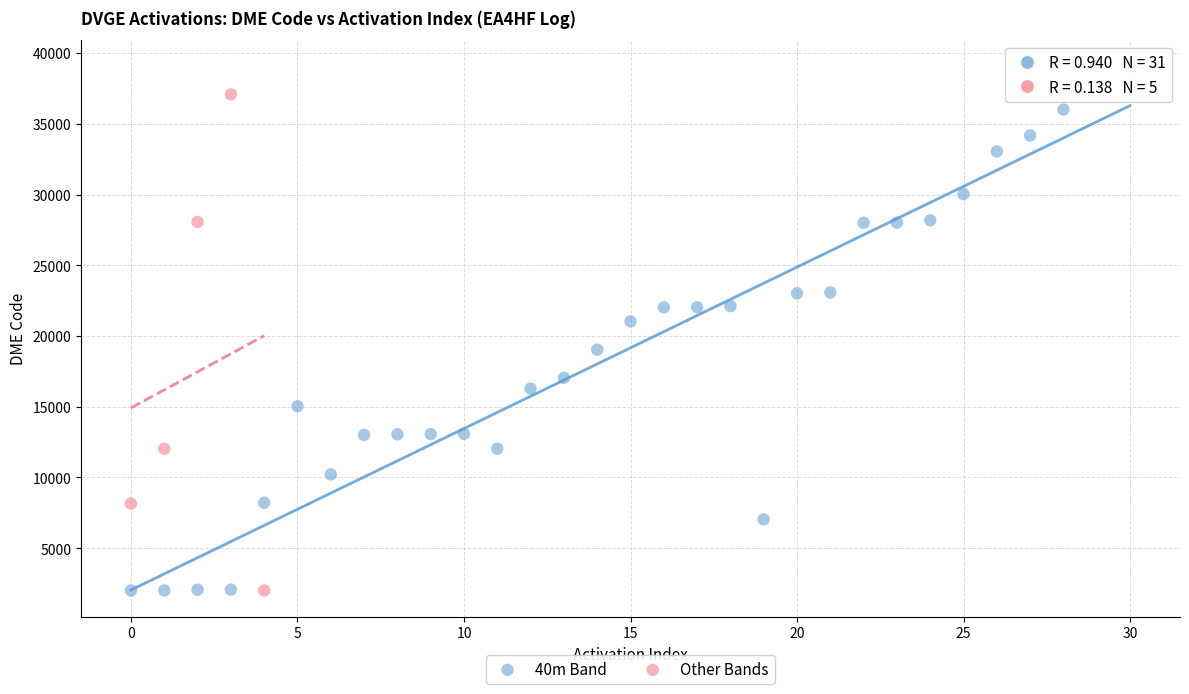

Which series reaches the maximum Y coordinate?

40m Band